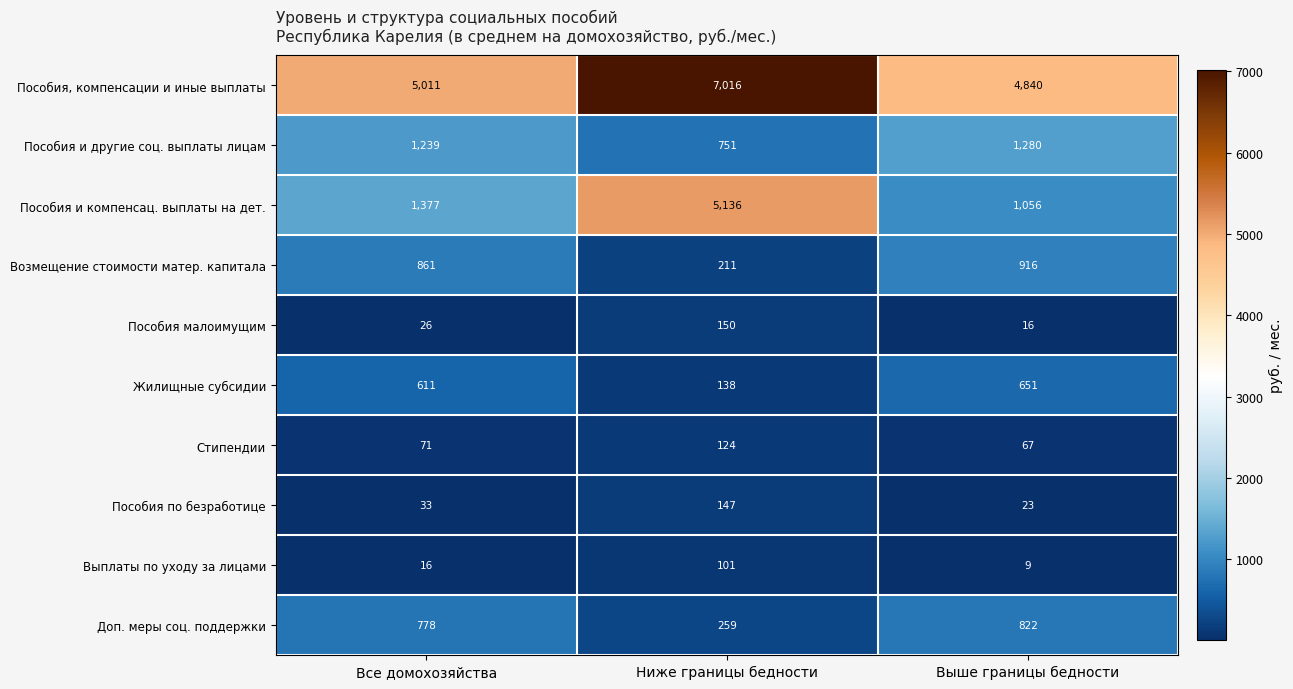

At Все домохозяйства, list the series in order from smallest to largest.

Выплаты по уходу за лицами, Пособия малоимущим, Пособия по безработице, Стипендии, Жилищные субсидии, Доп. меры соц. поддержки, Возмещение стоимости матер. капитала, Пособия и другие соц. выплаты лицам, Пособия и компенсац. выплаты на дет., Пособия, компенсации и иные выплаты